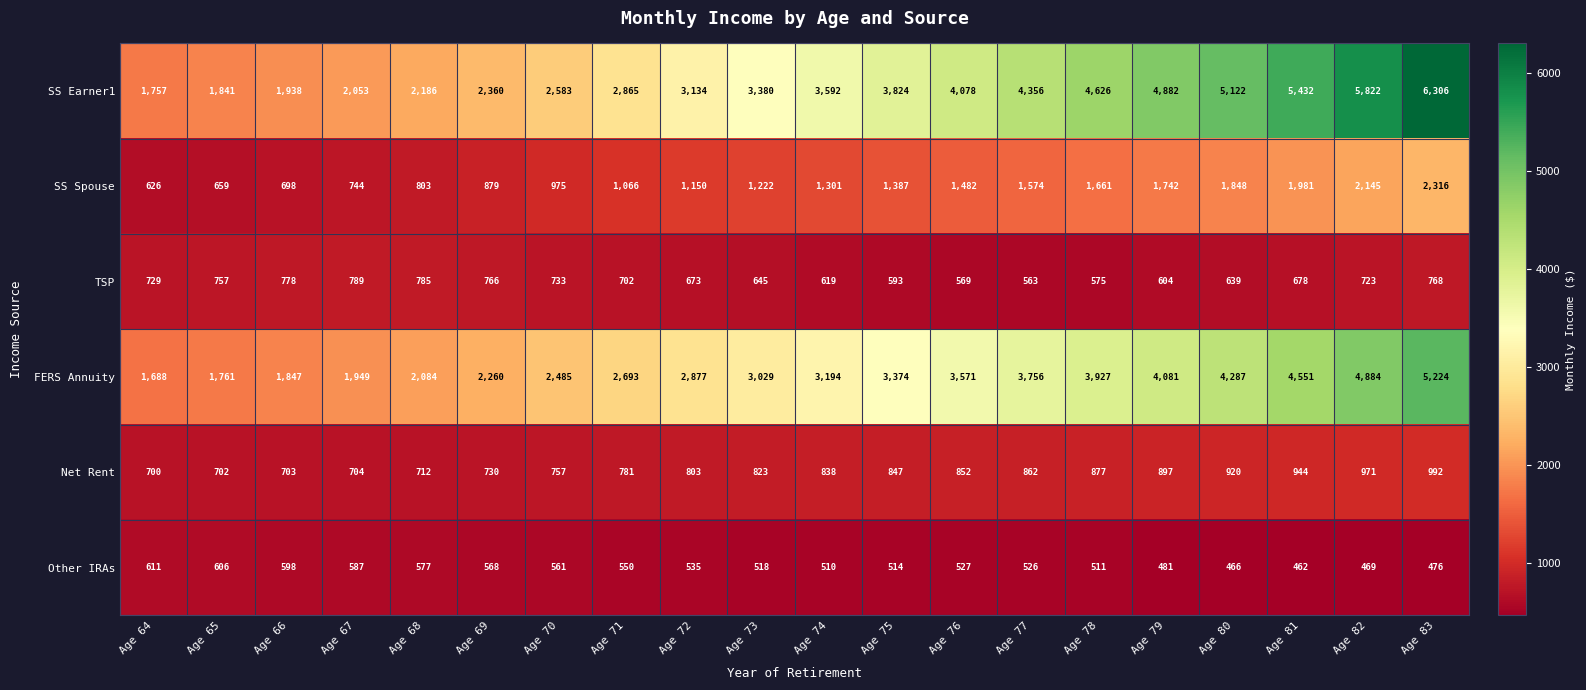

Rank the categories by SS Spouse value from lowest to highest.

Age 64, Age 65, Age 66, Age 67, Age 68, Age 69, Age 70, Age 71, Age 72, Age 73, Age 74, Age 75, Age 76, Age 77, Age 78, Age 79, Age 80, Age 81, Age 82, Age 83